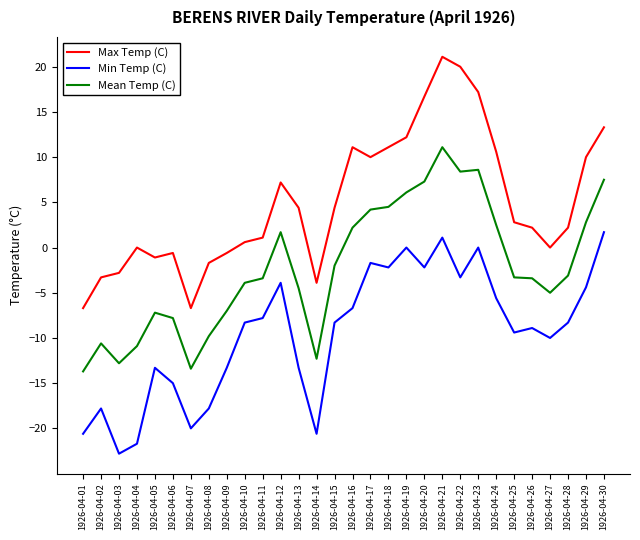

How many distinct data groups are displayed?

3